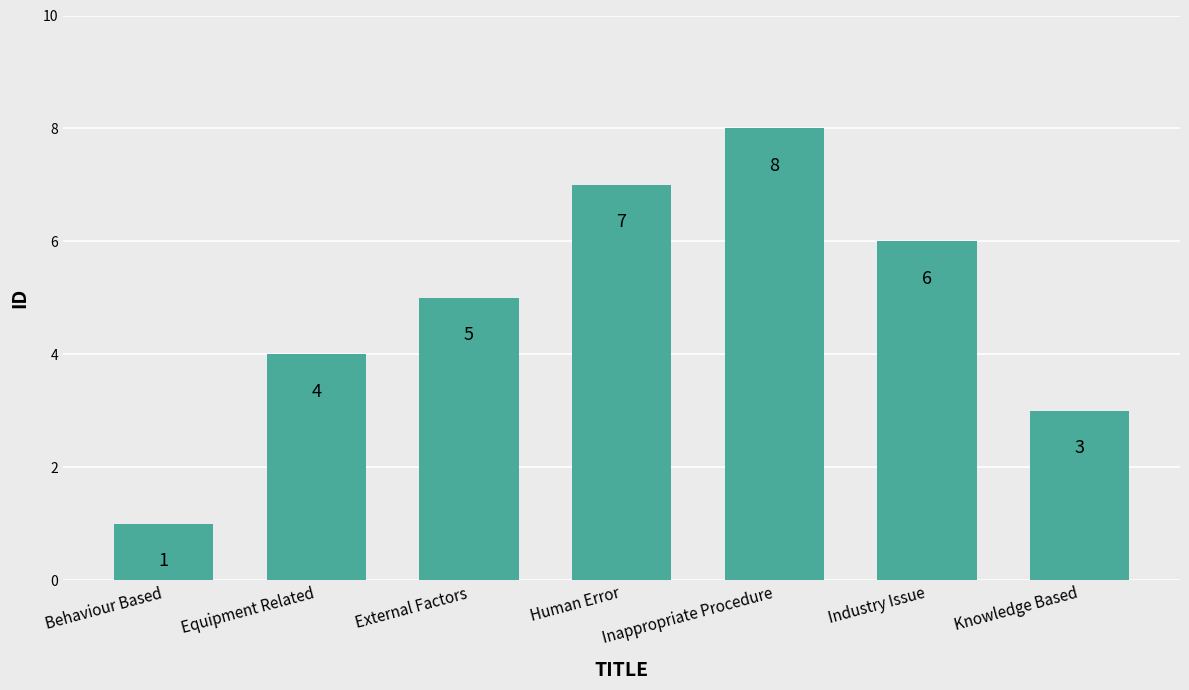

Read the value at Industry Issue.

6